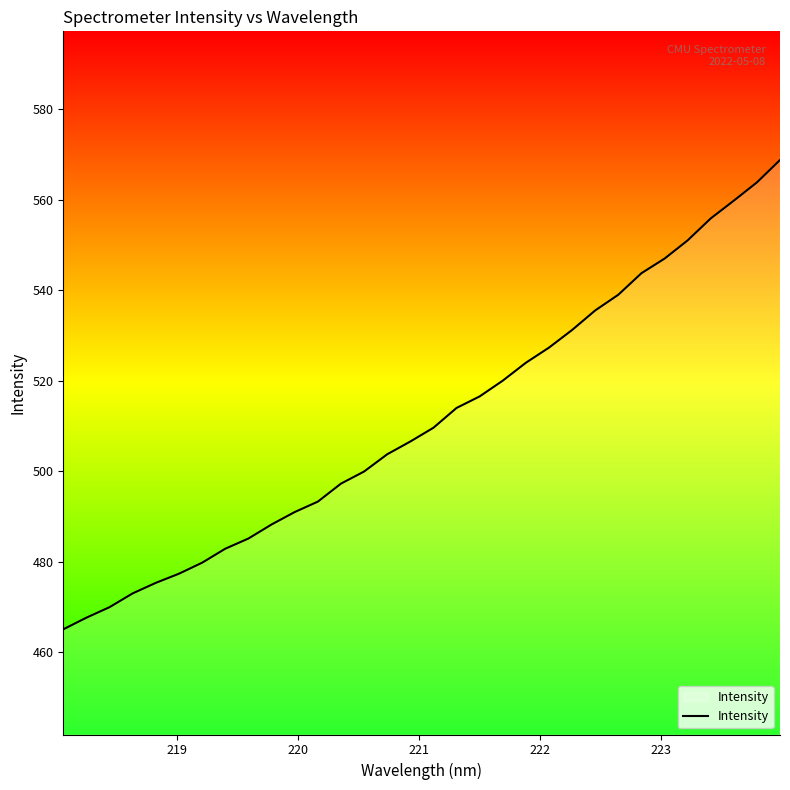

What is the maximum value shown in the chart?

568.8